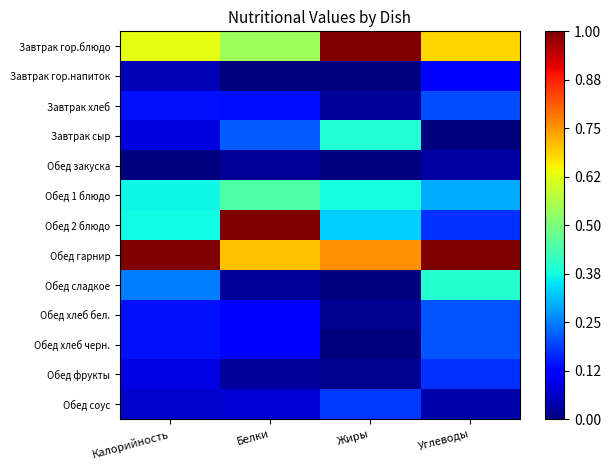

What is the spread (max minus min) of values at Калорийность?

1.0